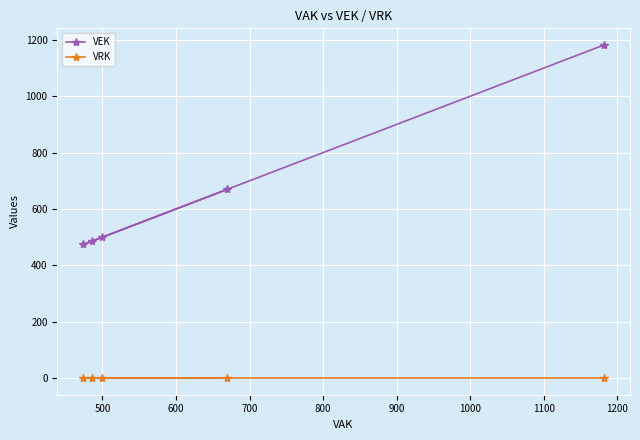

Does the chart display data point markers on the line(s)?

Yes